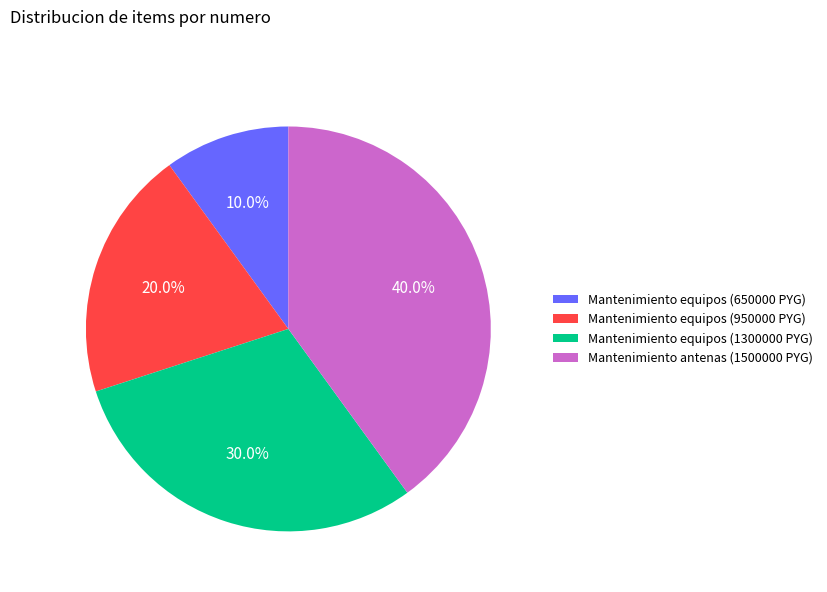

Rank the categories by value from highest to lowest.

Mantenimiento antenas (1500000 PYG), Mantenimiento equipos (1300000 PYG), Mantenimiento equipos (950000 PYG), Mantenimiento equipos (650000 PYG)